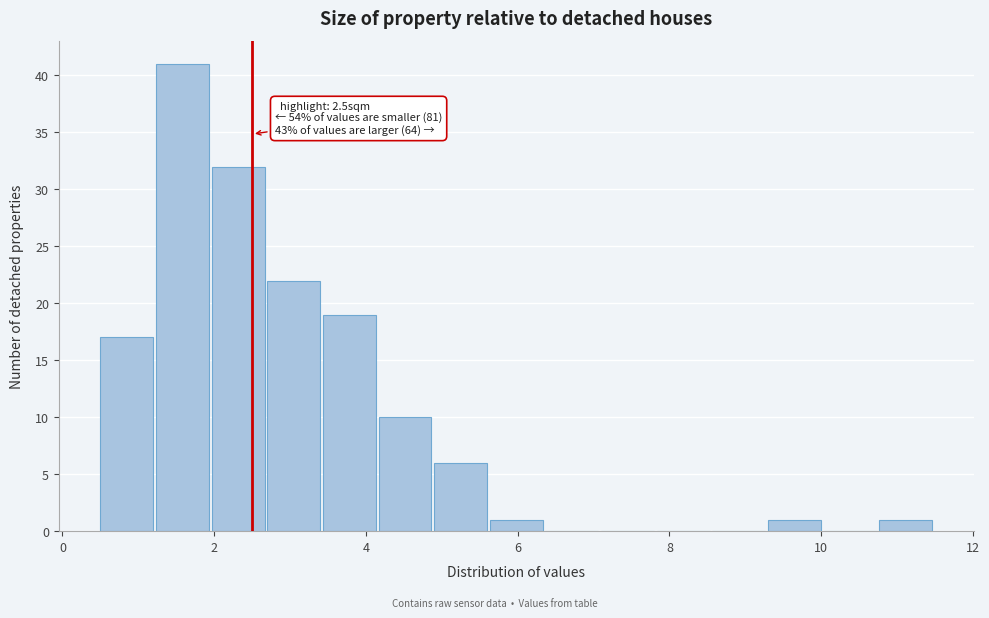

Read against the x-axis, roughly where is the centre of the tallest bar?

1.6